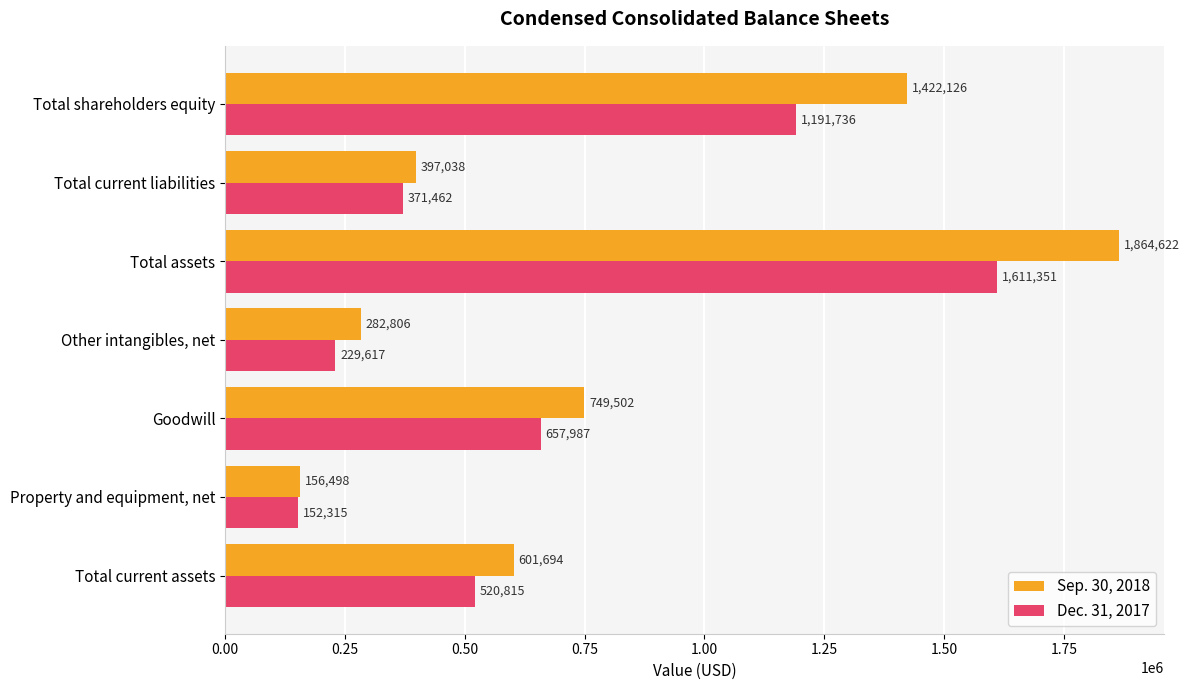

What value does the Dec. 31, 2017 series have at Other intangibles, net?

229617